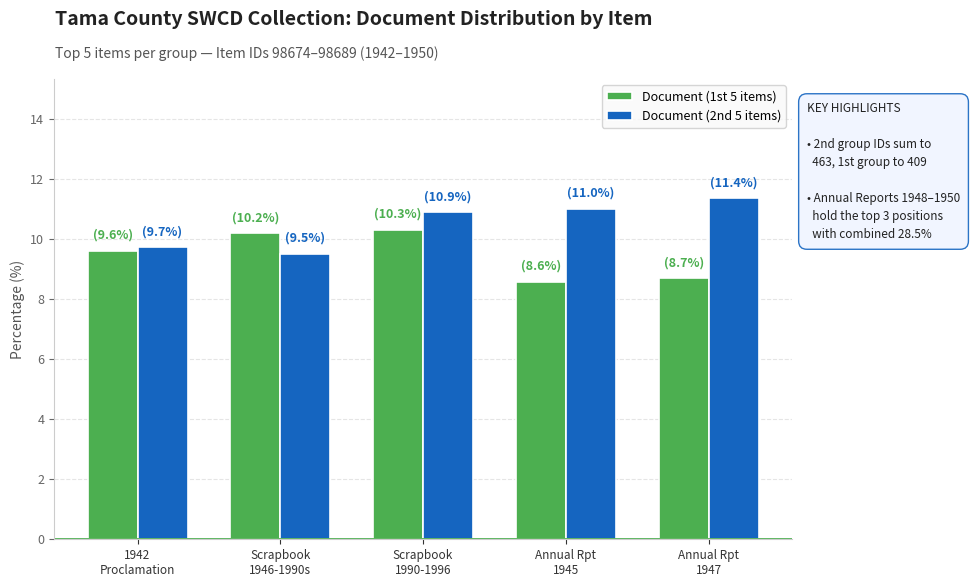

How many bars are there in each group?

2